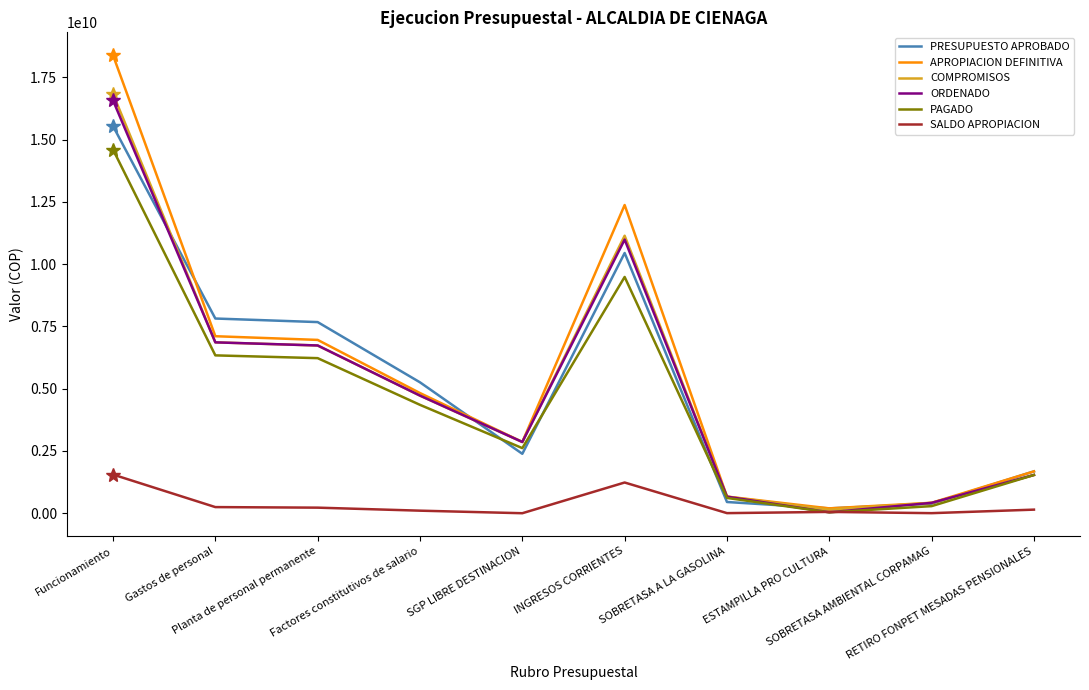

Reading right to left, list all the values displayed in this chart.

PRESUPUESTO APROBADO: RETIRO FONPET MESADAS PENSIONALES=1679835515.0	SOBRETASA AMBIENTAL CORPAMAG=385383318.0	ESTAMPILLA PRO CULTURA=194788989.0	SOBRETASA A LA GASOLINA=450391826.0	INGRESOS CORRIENTES=10445917216.0	SGP LIBRE DESTINACION=2384904992.0	Factores constitutivos de salario=5254187062.0	Planta de personal permanente=7672482561.0	Gastos de personal=7815560601.0	Funcionamiento=15541221856.0
APROPIACION DEFINITIVA: RETIRO FONPET MESADAS PENSIONALES=1679835515.0	SOBRETASA AMBIENTAL CORPAMAG=419027249.0	ESTAMPILLA PRO CULTURA=194788989.0	SOBRETASA A LA GASOLINA=668391826.0	INGRESOS CORRIENTES=12372151668.0	SGP LIBRE DESTINACION=2860585680.0	Factores constitutivos de salario=4824006303.0	Planta de personal permanente=6957454478.0	Gastos de personal=7105132518.0	Funcionamiento=18384579730.2
COMPROMISOS: RETIRO FONPET MESADAS PENSIONALES=1535700332.0	SOBRETASA AMBIENTAL CORPAMAG=416403478.0	ESTAMPILLA PRO CULTURA=141430555.0	SOBRETASA A LA GASOLINA=664657113.0	INGRESOS CORRIENTES=11139181646.2	SGP LIBRE DESTINACION=2860585680.0	Factores constitutivos de salario=4721448062.0	Planta de personal permanente=6733684721.0	Gastos de personal=6859084821.0	Funcionamiento=16832129762.2
ORDENADO: RETIRO FONPET MESADAS PENSIONALES=1535700332.0	SOBRETASA AMBIENTAL CORPAMAG=416403478.0	ESTAMPILLA PRO CULTURA=36470333.0	SOBRETASA A LA GASOLINA=664657113.0	INGRESOS CORRIENTES=10983757849.8	SGP LIBRE DESTINACION=2860585680.0	Factores constitutivos de salario=4721448062.0	Planta de personal permanente=6733684721.0	Gastos de personal=6859084821.0	Funcionamiento=16571745743.8
PAGADO: RETIRO FONPET MESADAS PENSIONALES=1534700332.0	SOBRETASA AMBIENTAL CORPAMAG=284978427.0	ESTAMPILLA PRO CULTURA=36470333.0	SOBRETASA A LA GASOLINA=613470201.0	INGRESOS CORRIENTES=9484162360.9	SGP LIBRE DESTINACION=2613115610.0	Factores constitutivos de salario=4350400713.0	Planta de personal permanente=6225025556.0	Gastos de personal=6336375956.0	Funcionamiento=14598494042.9
SALDO APROPIACION: RETIRO FONPET MESADAS PENSIONALES=144135183.0	SOBRETASA AMBIENTAL CORPAMAG=2623771.0	ESTAMPILLA PRO CULTURA=53358434.0	SOBRETASA A LA GASOLINA=3734713.0	INGRESOS CORRIENTES=1232970021.8	SGP LIBRE DESTINACION=0.0	Factores constitutivos de salario=102558241.0	Planta de personal permanente=223769757.0	Gastos de personal=246047697.0	Funcionamiento=1552449967.9